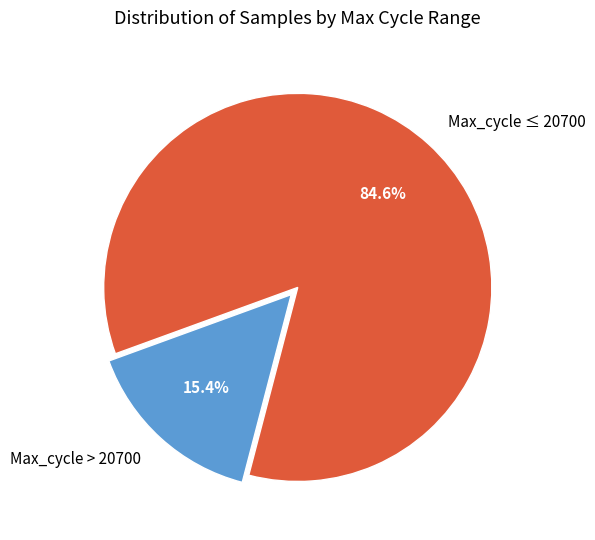

What percentage is NOT represented by Max_cycle > 20700?

84.6%